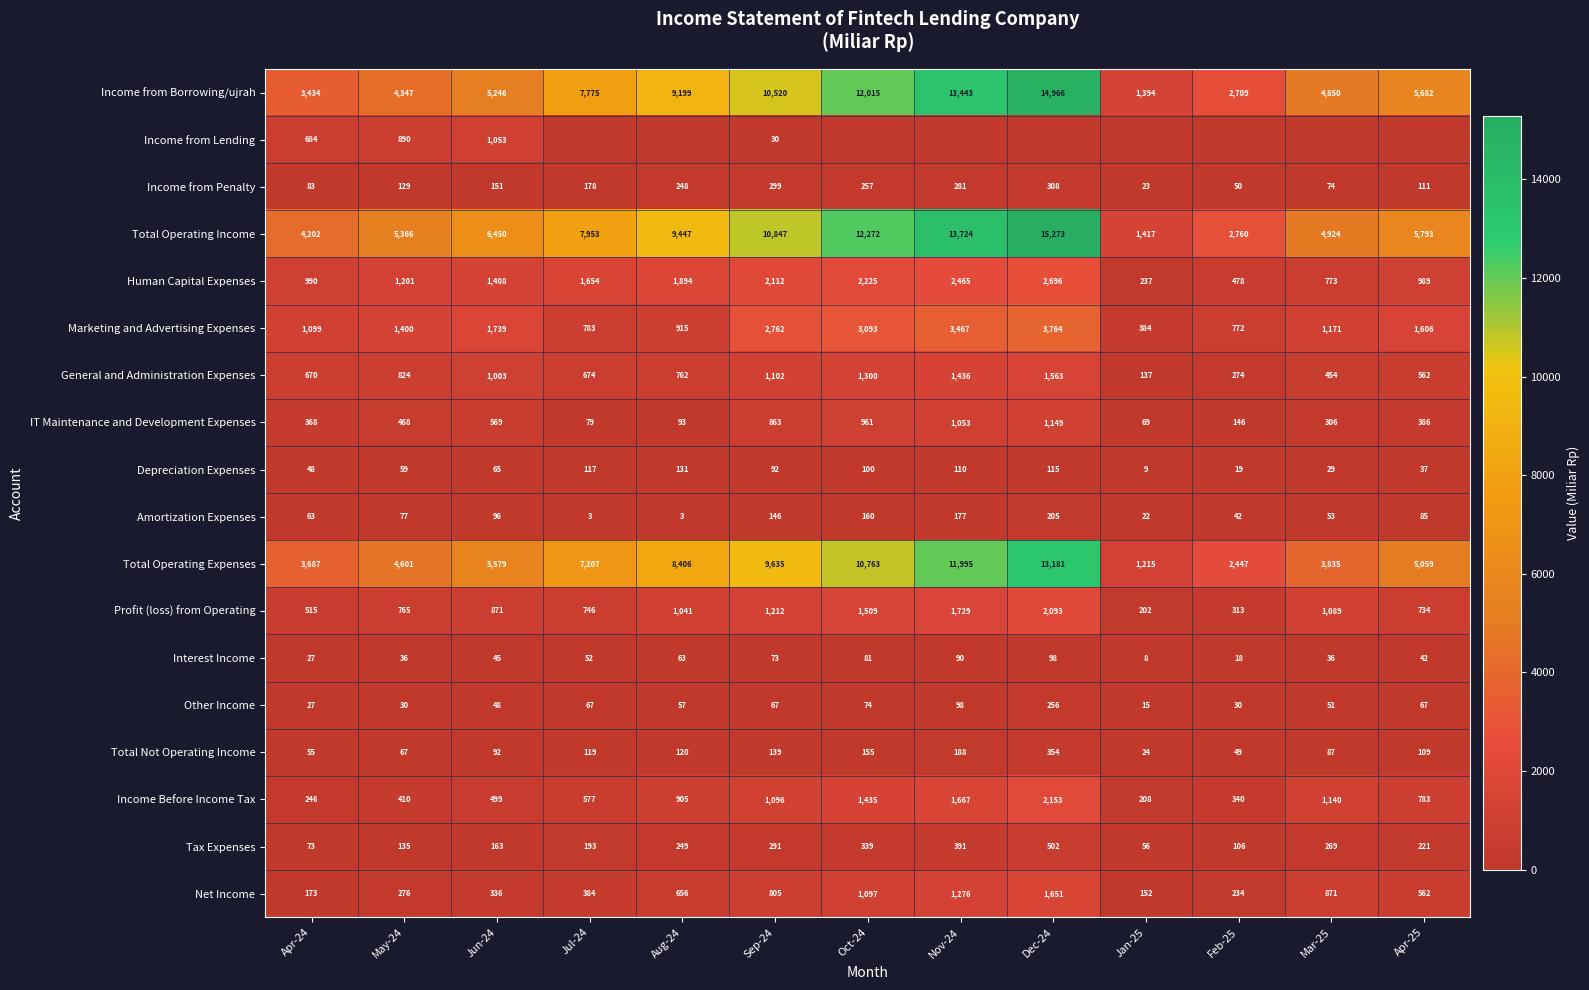

At which category is the sum across all series the highest?

Dec-24